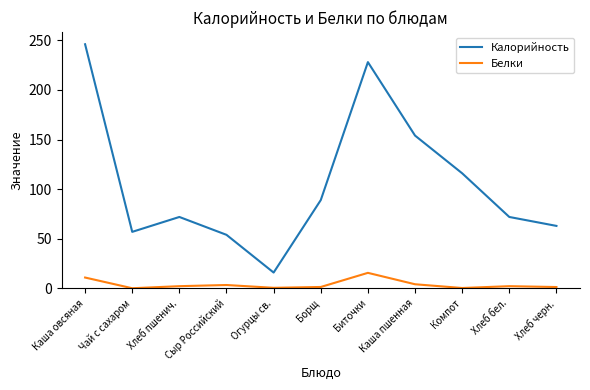

At Компот, list the series in order from largest to smallest.

Калорийность, Белки